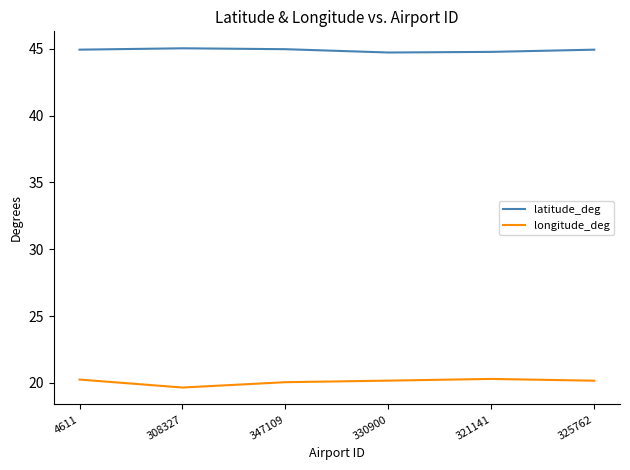

What are all the series names shown in the legend?

latitude_deg, longitude_deg